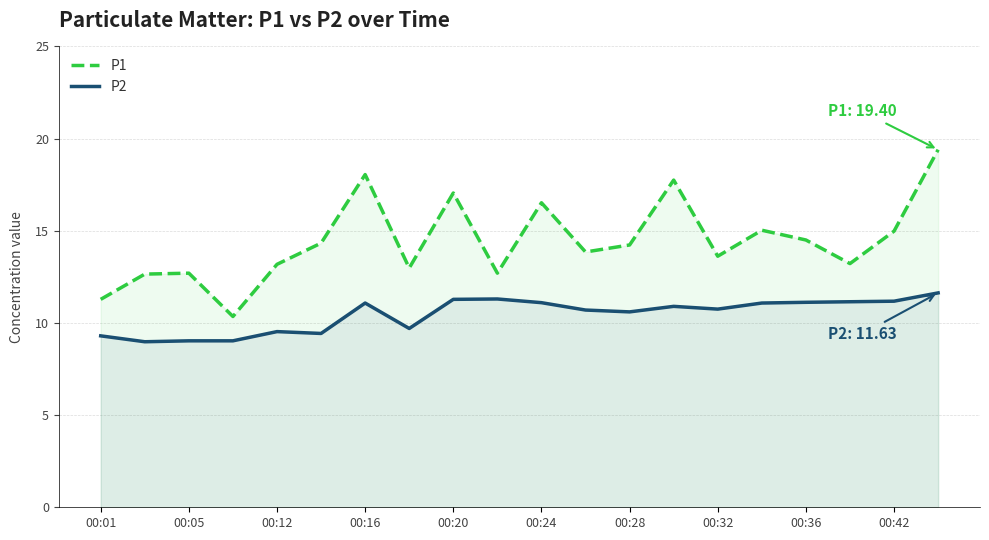

What is the total value across all series at 00:12?

22.7